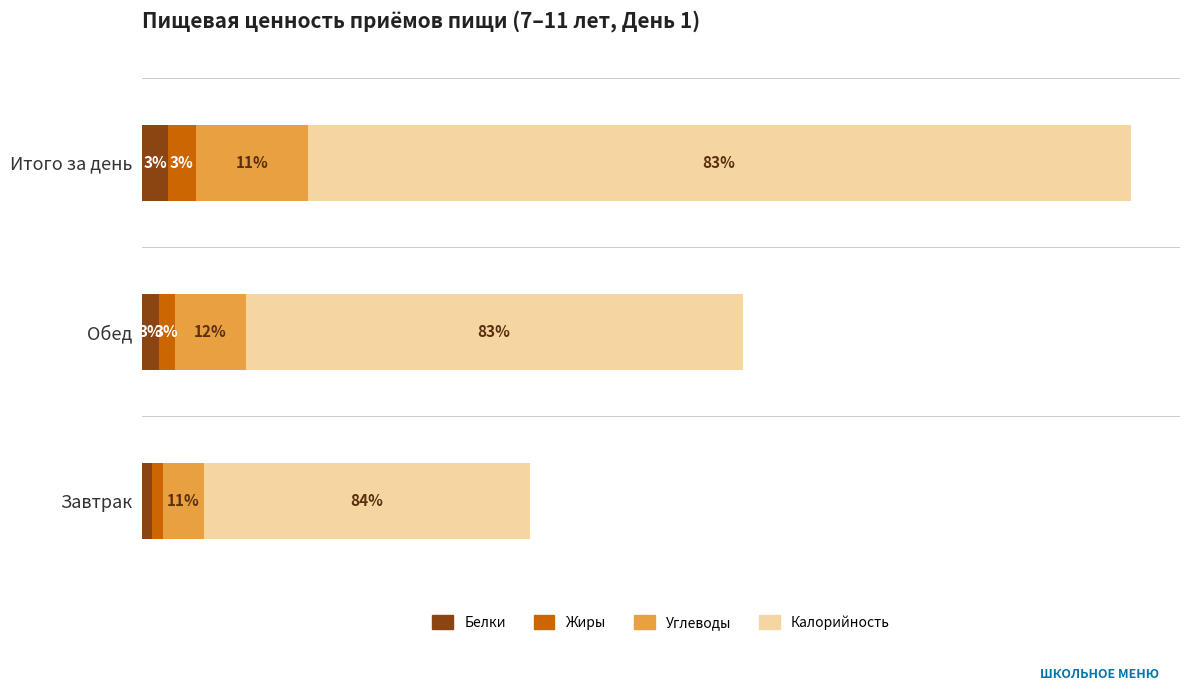

What is the difference between the maximum and minimum values in the Углеводы series?

100.5